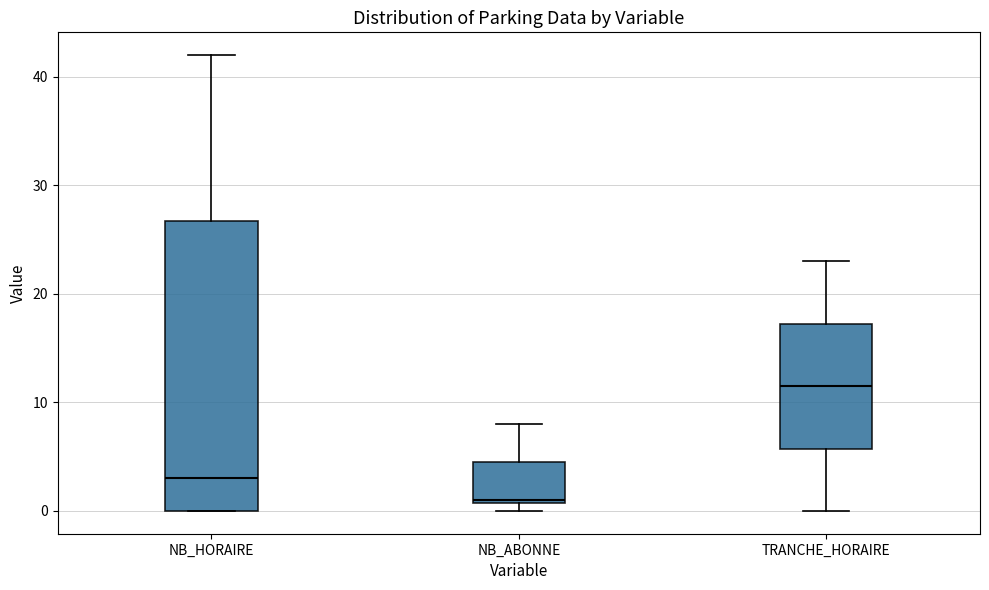

Which box has the highest median line?

TRANCHE_HORAIRE